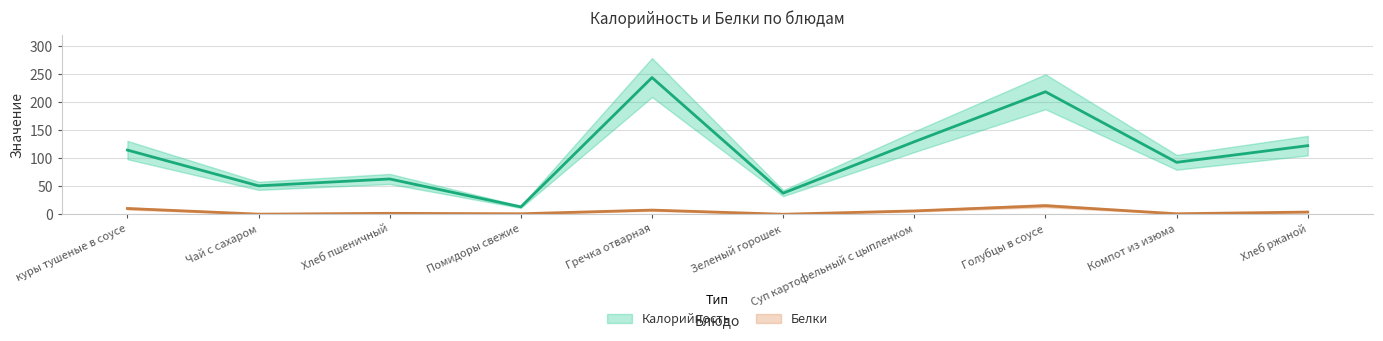

How many data points does each series have?

10